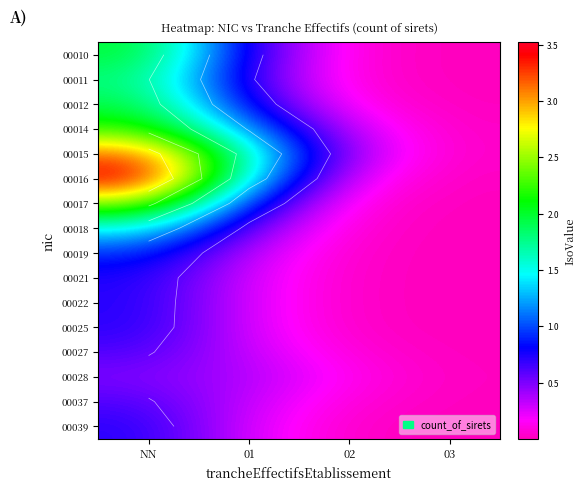

At 03, list the series in order from smallest to largest.

00022, 00021, 00019, 00025, 00018, 00039, 00010, 00011, 00017, 00027, 00037, 00012, 00028, 00016, 00014, 00015